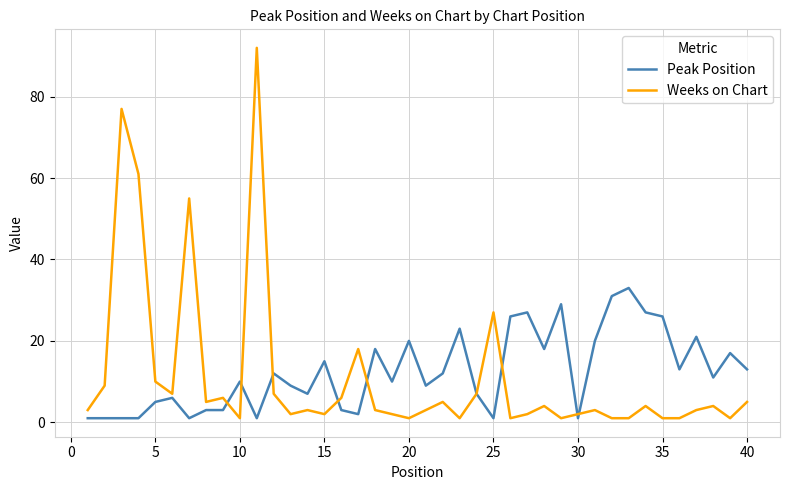

Which series has the largest range (max minus min)?

Weeks on Chart